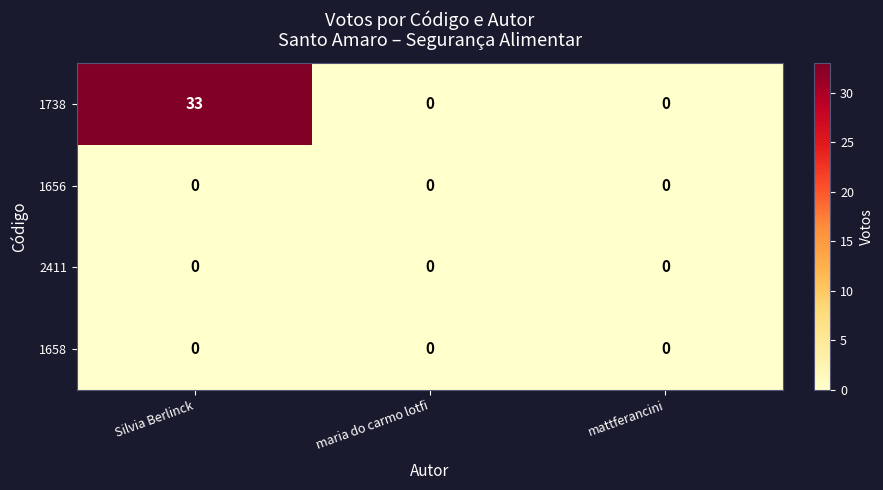

Reading right to left, extract all data points from this chart.

1738: mattferancini=0	maria do carmo lotfi=0	Silvia Berlinck=33
1656: mattferancini=0	maria do carmo lotfi=0	Silvia Berlinck=0
2411: mattferancini=0	maria do carmo lotfi=0	Silvia Berlinck=0
1658: mattferancini=0	maria do carmo lotfi=0	Silvia Berlinck=0